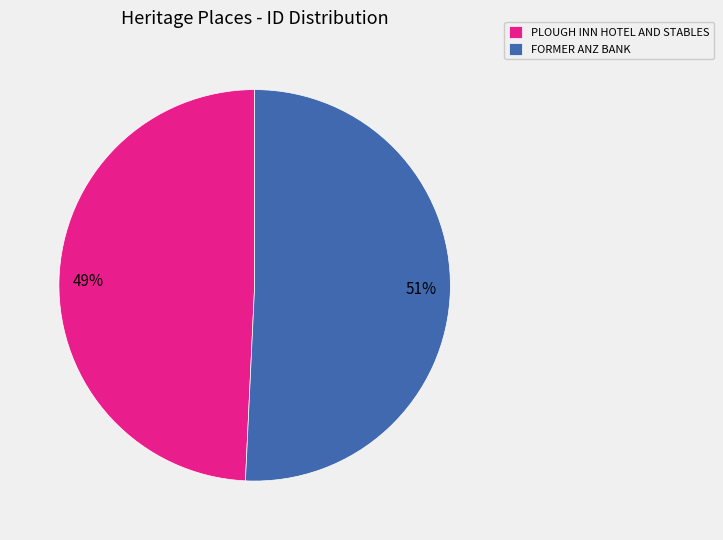

Does any single category account for the majority?

Yes